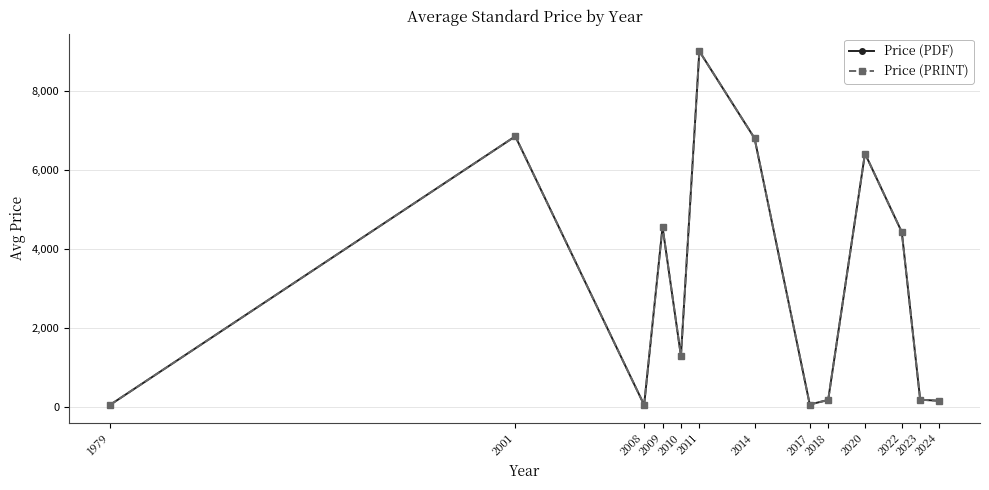

Does the chart have visible grid lines?

Yes